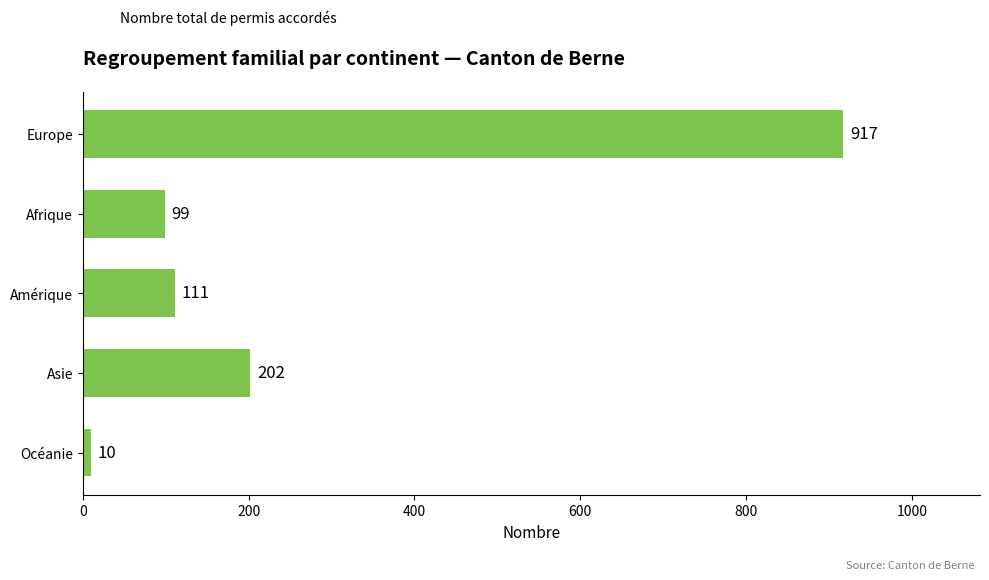

What is the difference between the maximum and second lowest values?

818